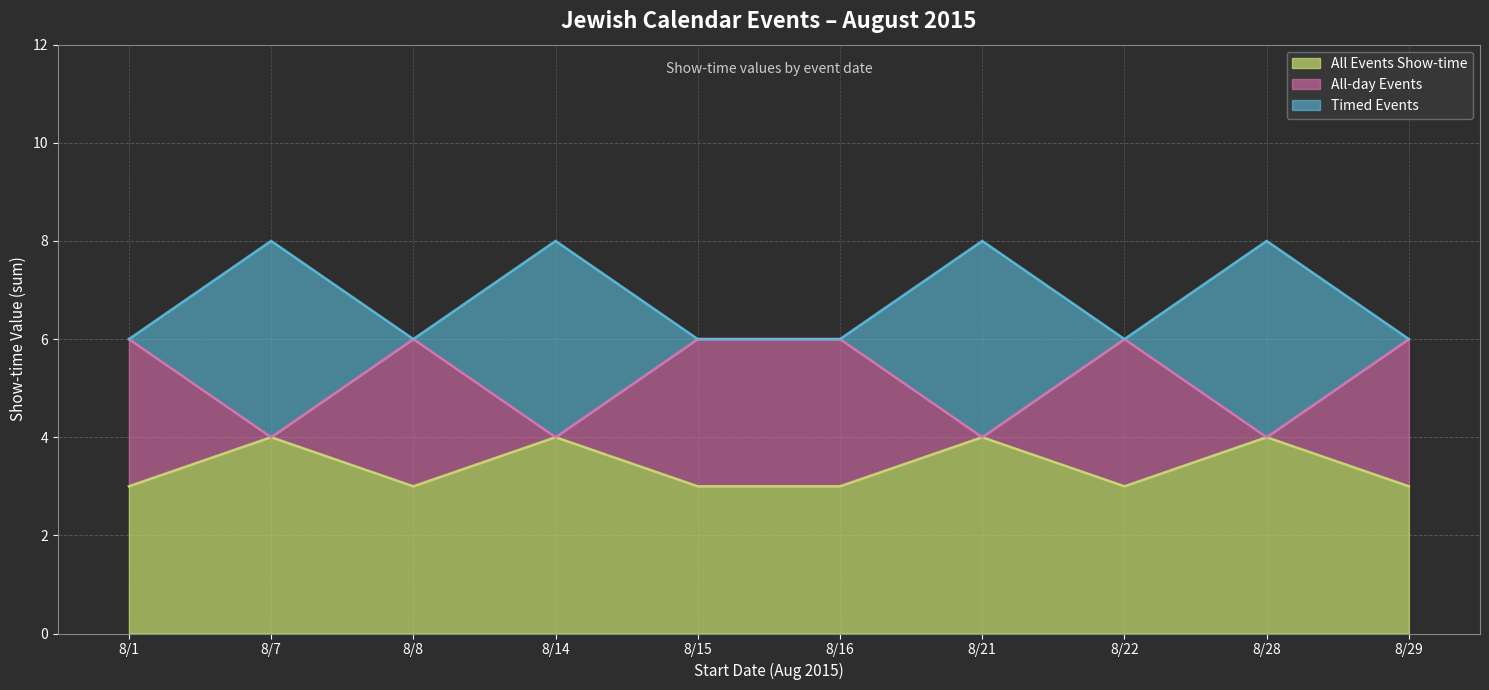

Reading right to left, list all the values displayed in this chart.

All Events Show-time: 8/29=3	8/28=4	8/22=3	8/21=4	8/16=3	8/15=3	8/14=4	8/8=3	8/7=4	8/1=3
All-day Events: 8/29=6	8/28=4	8/22=6	8/21=4	8/16=6	8/15=6	8/14=4	8/8=6	8/7=4	8/1=6
Timed Events: 8/29=6	8/28=8	8/22=6	8/21=8	8/16=6	8/15=6	8/14=8	8/8=6	8/7=8	8/1=6